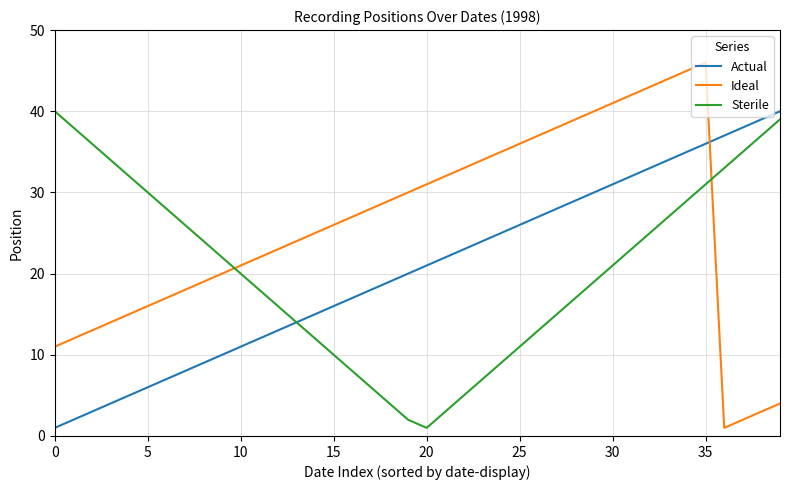

Which series has the largest total across all categories?

Ideal